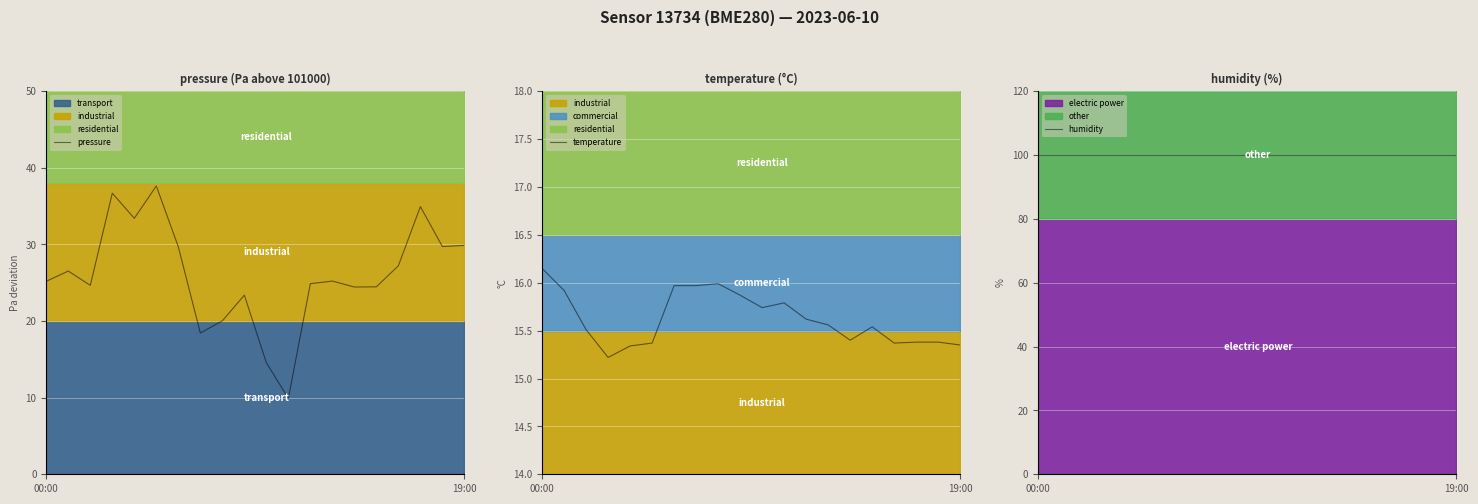

How many lines are shown in the chart?

3